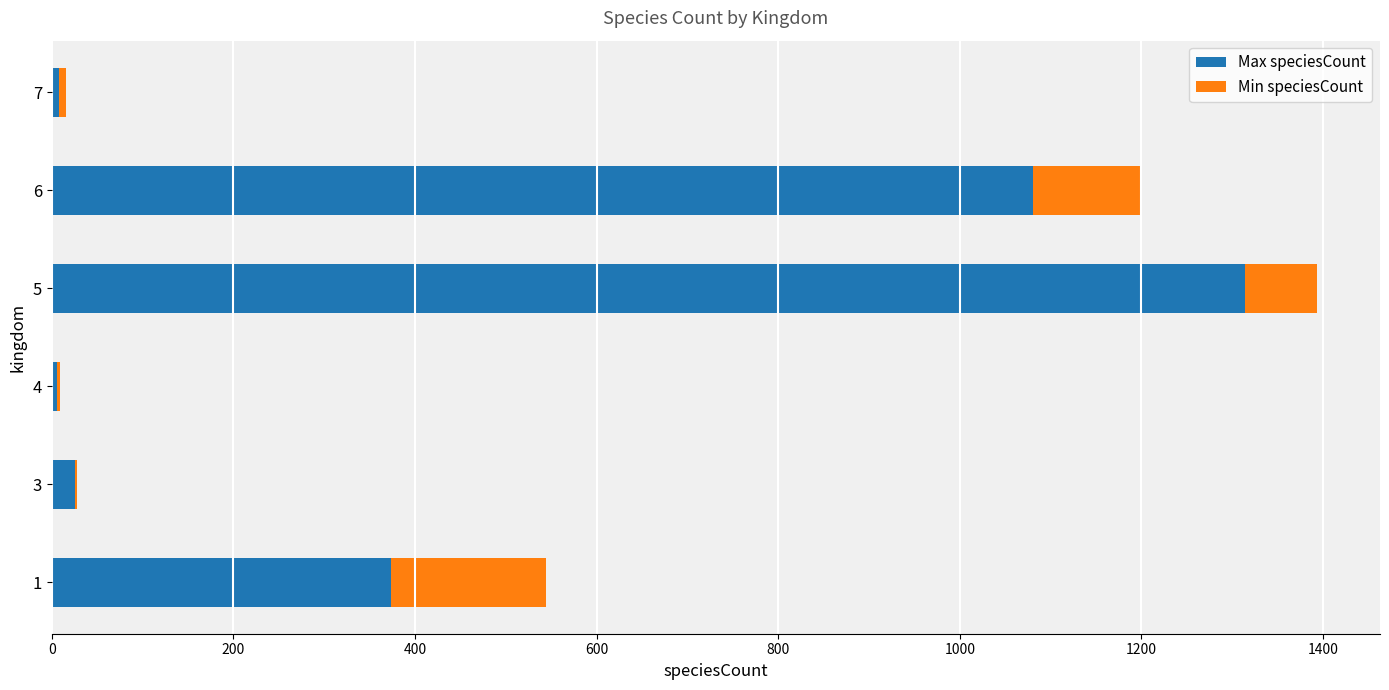

What is the sum of all Max speciesCount values?

2809